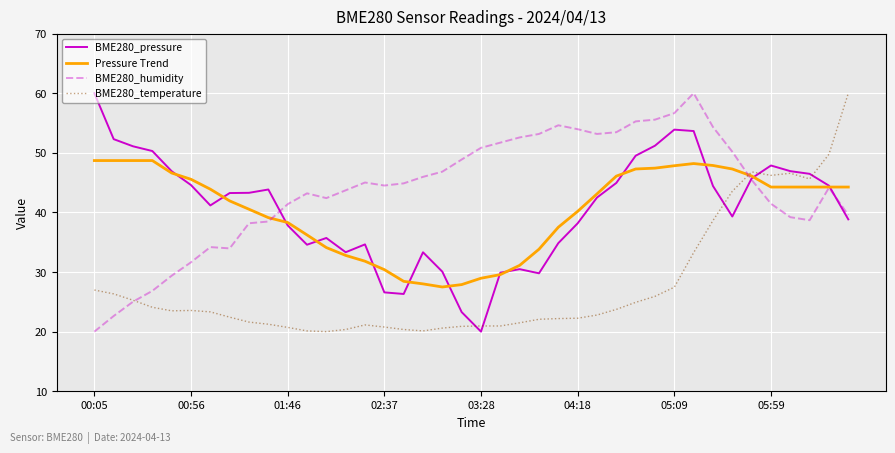

How many distinct data groups are displayed?

4